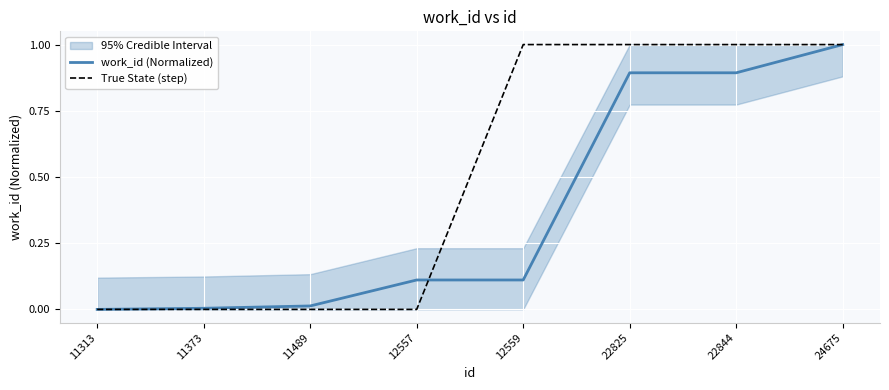

Reading left to right, what are all the values shown in this chart?

work_id (Normalized): 0.0	0.0	0.0	0.1	0.1	0.9	0.9	1.0
True State (step): 0.0	0.0	0.0	0.0	1.0	1.0	1.0	1.0